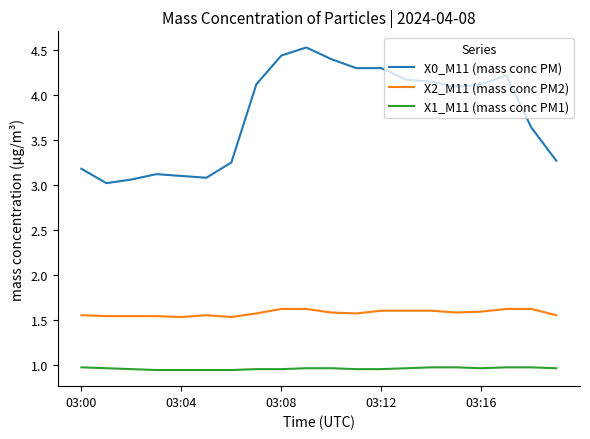

List the series in order of their peak value, lowest first.

X1_M11 (mass conc PM1), X2_M11 (mass conc PM2), X0_M11 (mass conc PM)